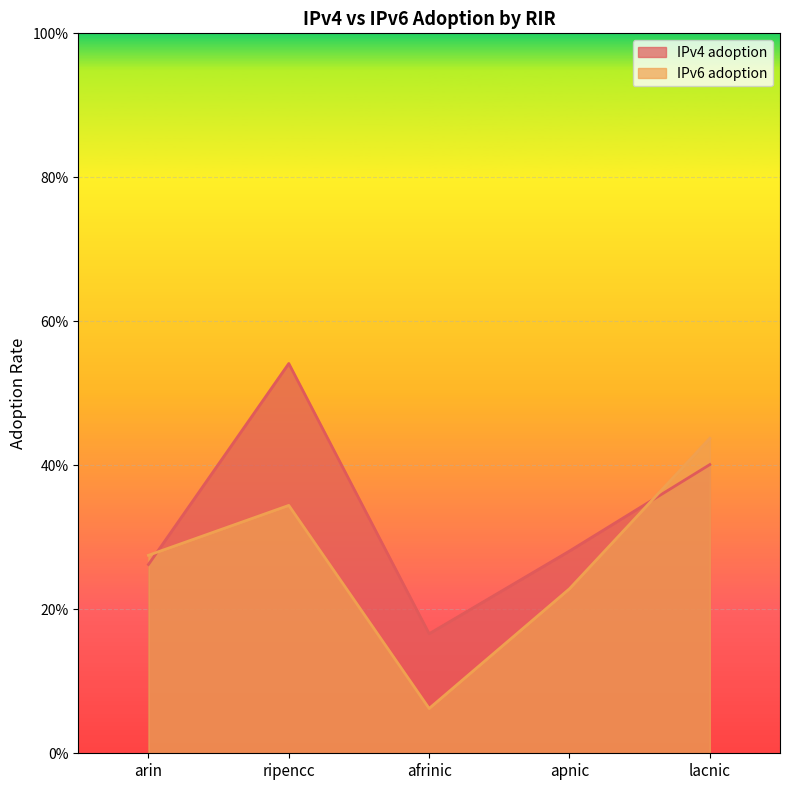

Between which two adjacent categories do IPv6 adoption and IPv4 adoption first intersect?

arin and ripencc